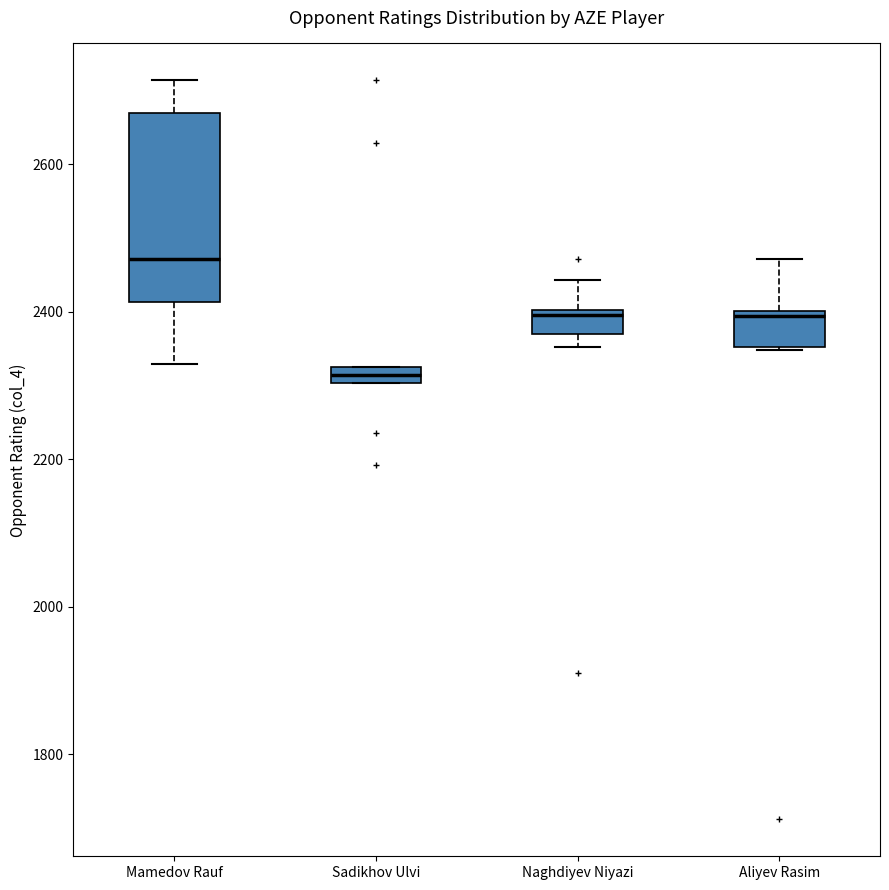

Which box is the tallest, from its lower edge to its upper edge?

Mamedov Rauf